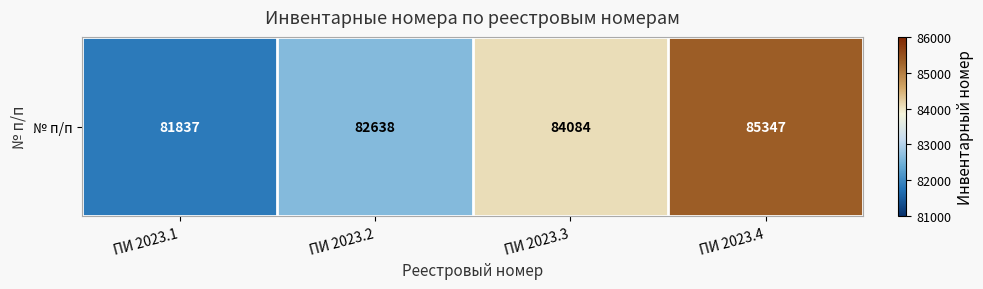

Reading left to right, list all the values displayed in this chart.

ПИ 2023.1=81837	ПИ 2023.2=82638	ПИ 2023.3=84084	ПИ 2023.4=85347